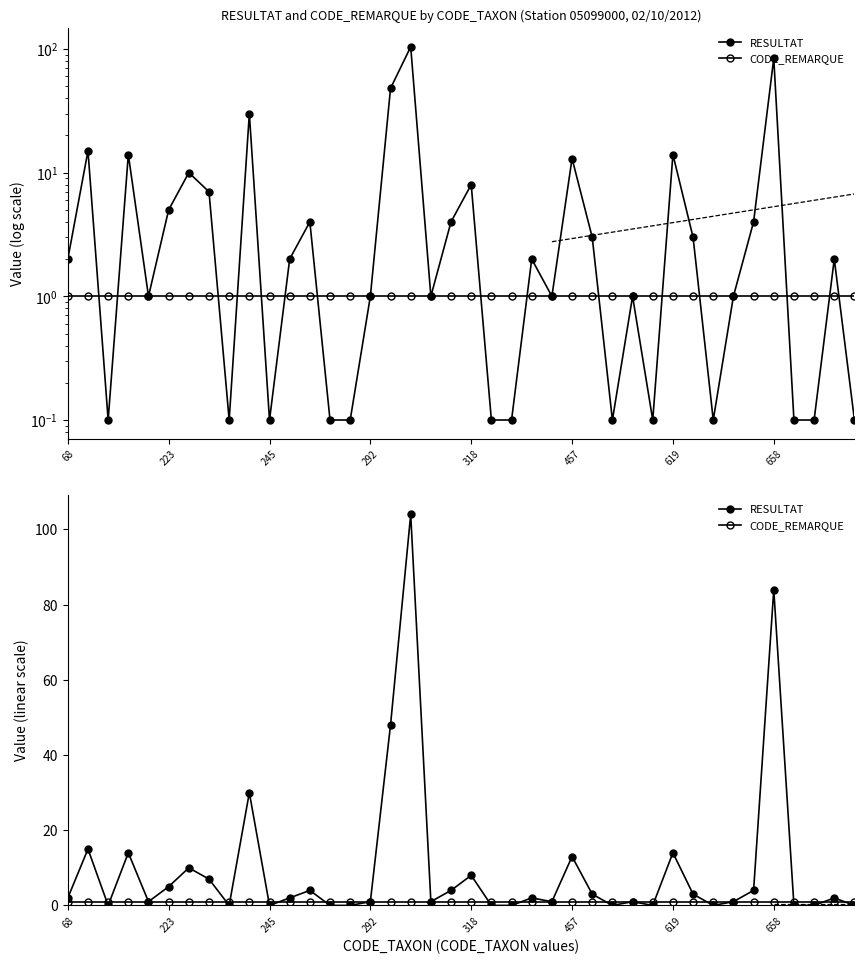

Reading left to right, extract all data points from this chart.

RESULTAT: 2	15	0	14	1	5	10	7	0	30	0	2	4	0	0	1	48	104	1	4	8	0	0	2	1	13	3	0	1	0	14	3	0	1	4	84	0	0	2	0
CODE_REMARQUE: 1	1	1	1	1	1	1	1	1	1	1	1	1	1	1	1	1	1	1	1	1	1	1	1	1	1	1	1	1	1	1	1	1	1	1	1	1	1	1	1